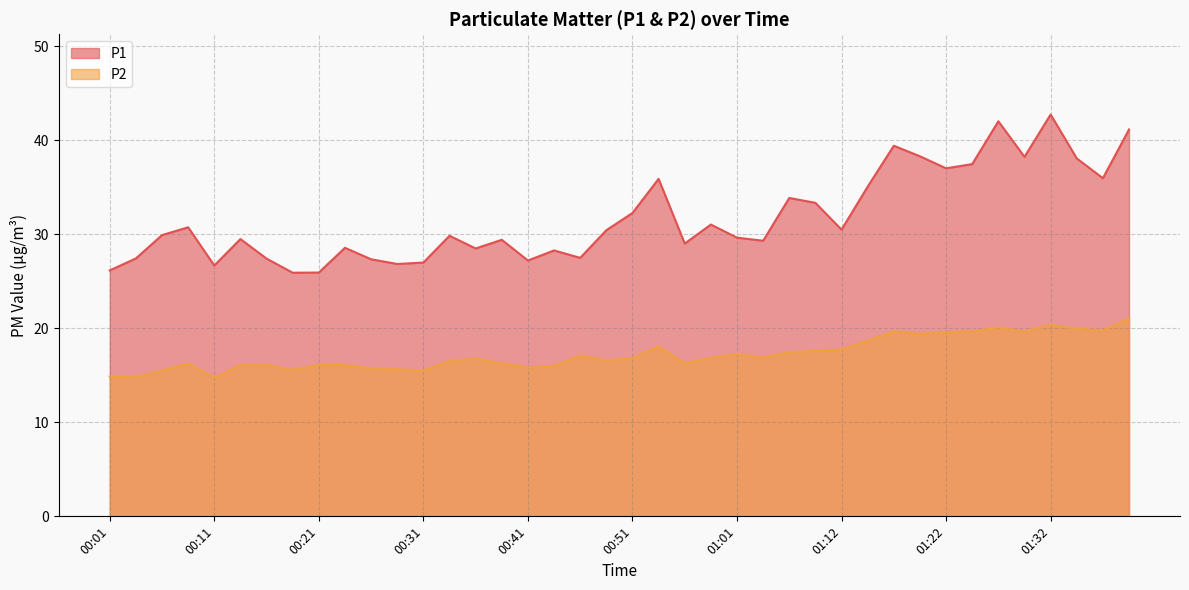

True or false: P1 has a value of 22.0 at 01:09.

False